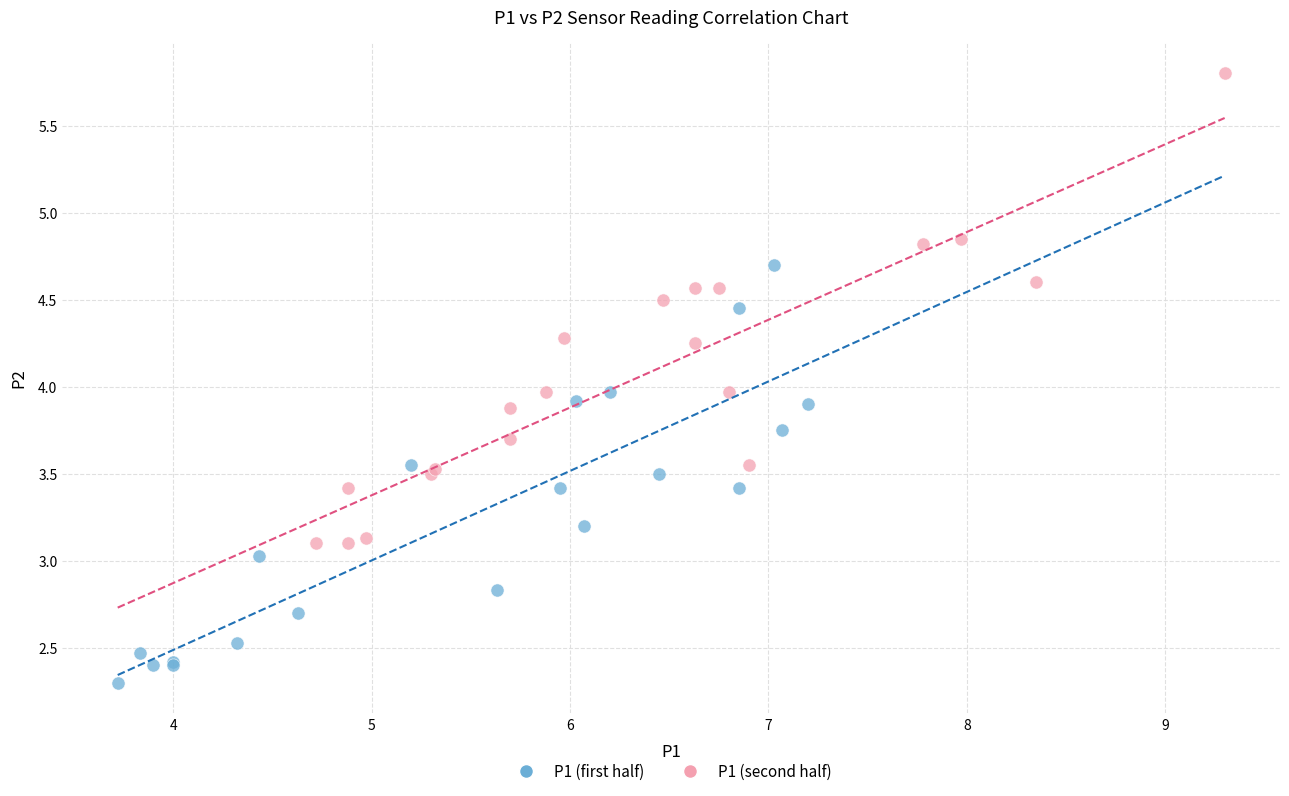

Which series reaches the minimum Y coordinate?

P1 (first half)